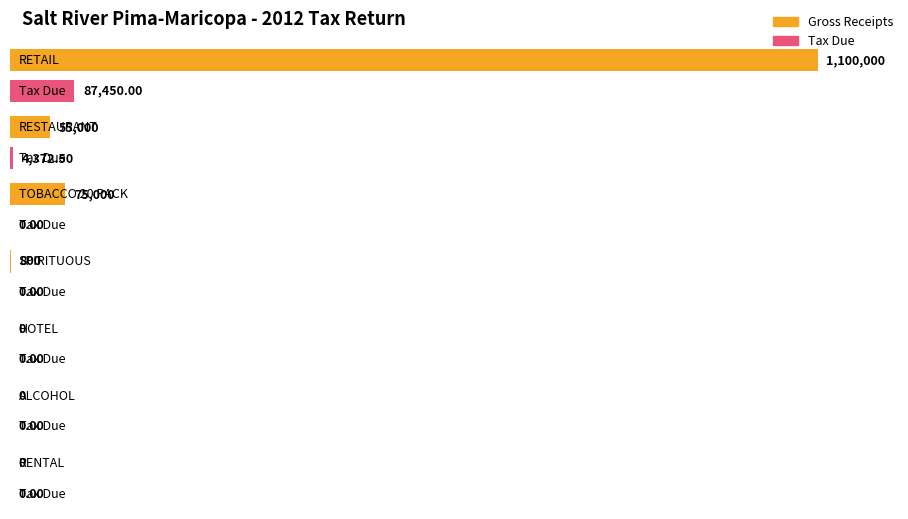

At which label does Tax Due reach its peak?

RETAIL